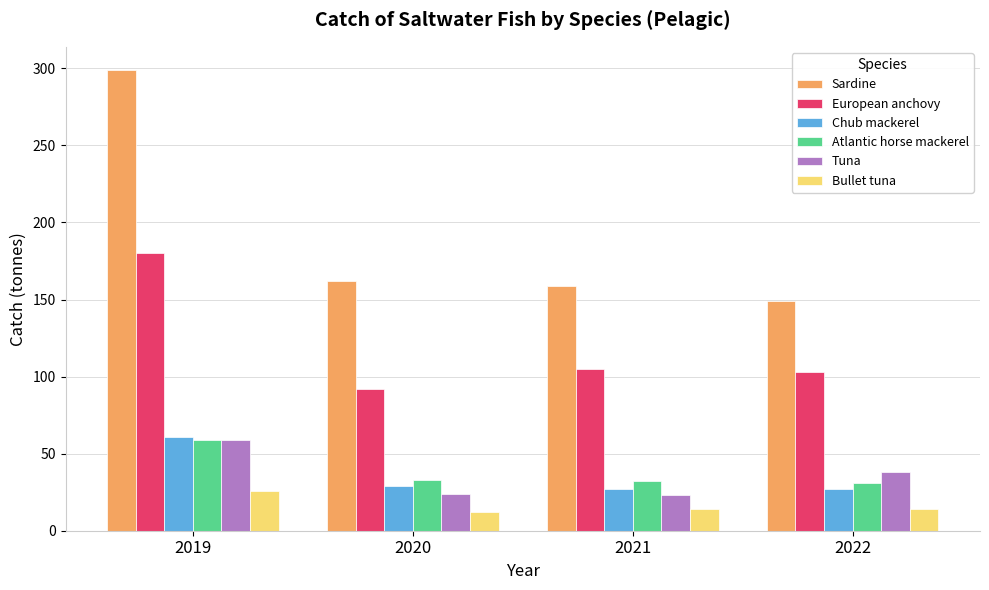

The value of Atlantic horse mackerel at 2019 is 105. True or false?

False